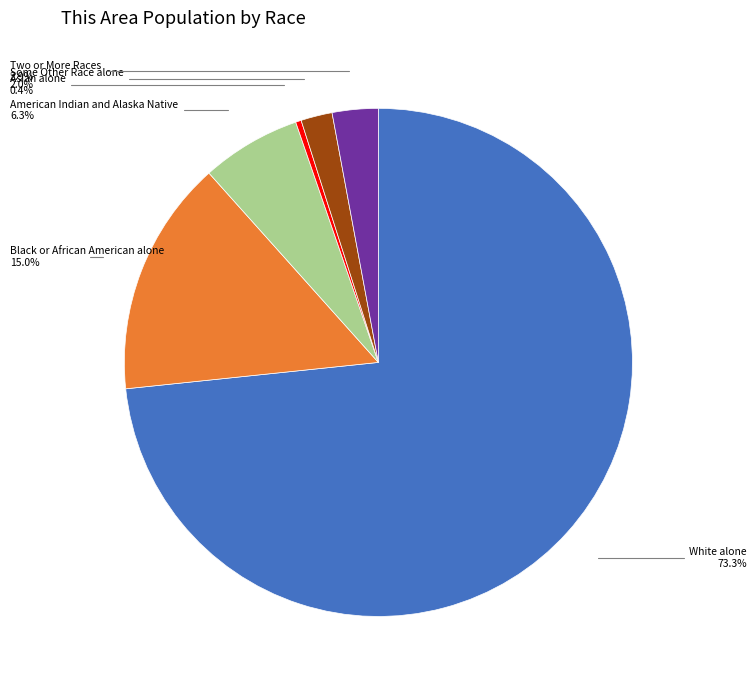

Is there any slice that represents more than half of the pie?

Yes